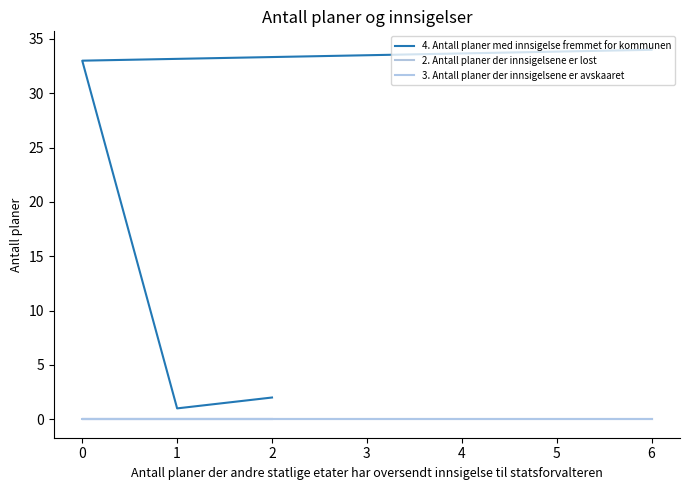

Reading left to right, what are all the values shown in this chart?

4. Antall planer med innsigelse fremmet for kommunen: 34	33	1	1	1	2	2
2. Antall planer der innsigelsene er lost: 0	0	0	0	0	0	0
3. Antall planer der innsigelsene er avskaaret: 0	0	0	0	0	0	0